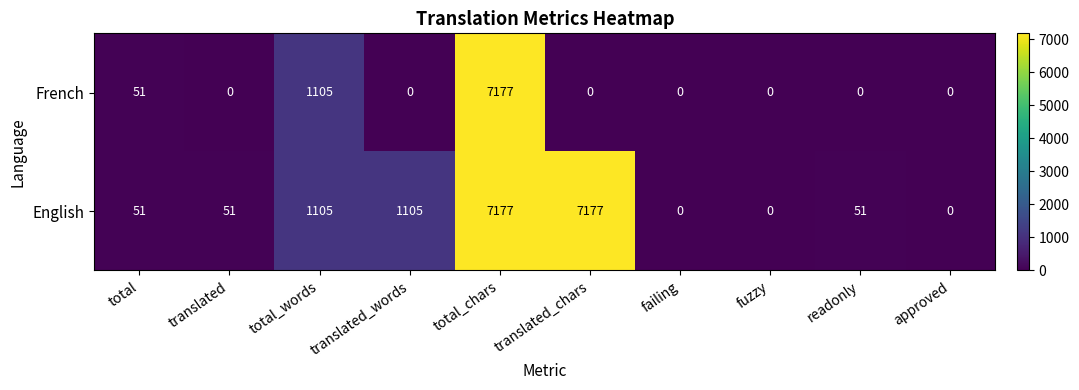

The value of French at failing is 0. True or false?

True